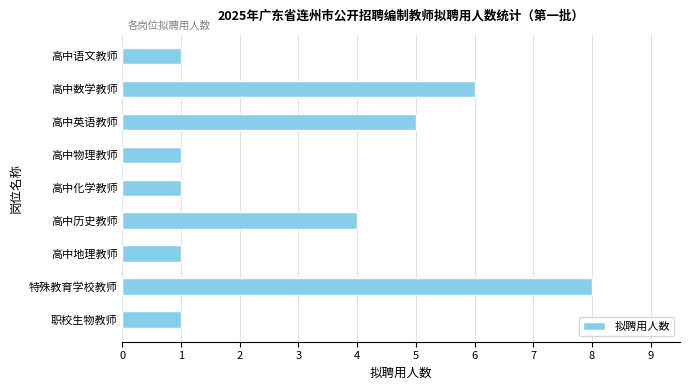

What is the label of the 8th bar from the top?

特殊教育学校教师